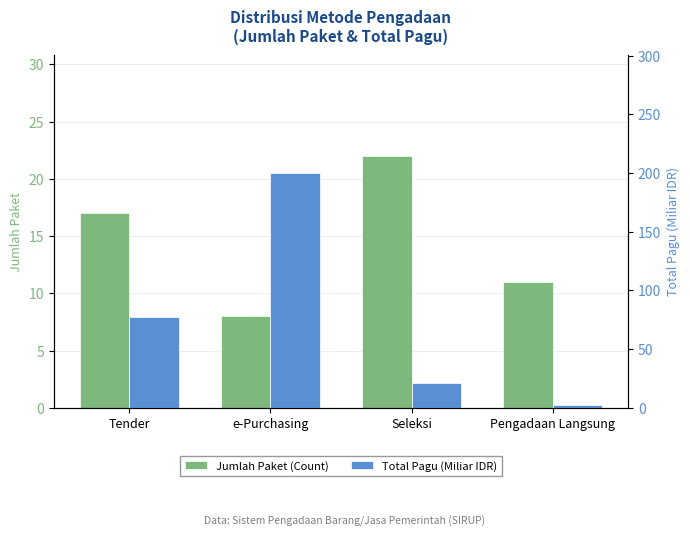

What is the difference between the maximum and minimum values in the Total Pagu (Miliar IDR) series?

198.0